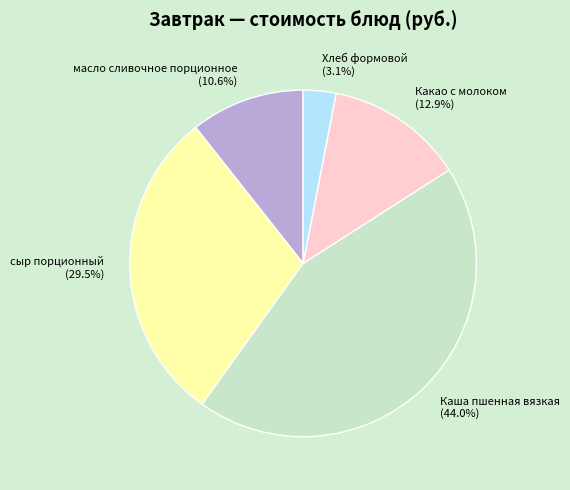

Do Каша пшенная вязкая (44.0%) and Какао с молоком (12.9%) together represent more than half of the pie?

Yes